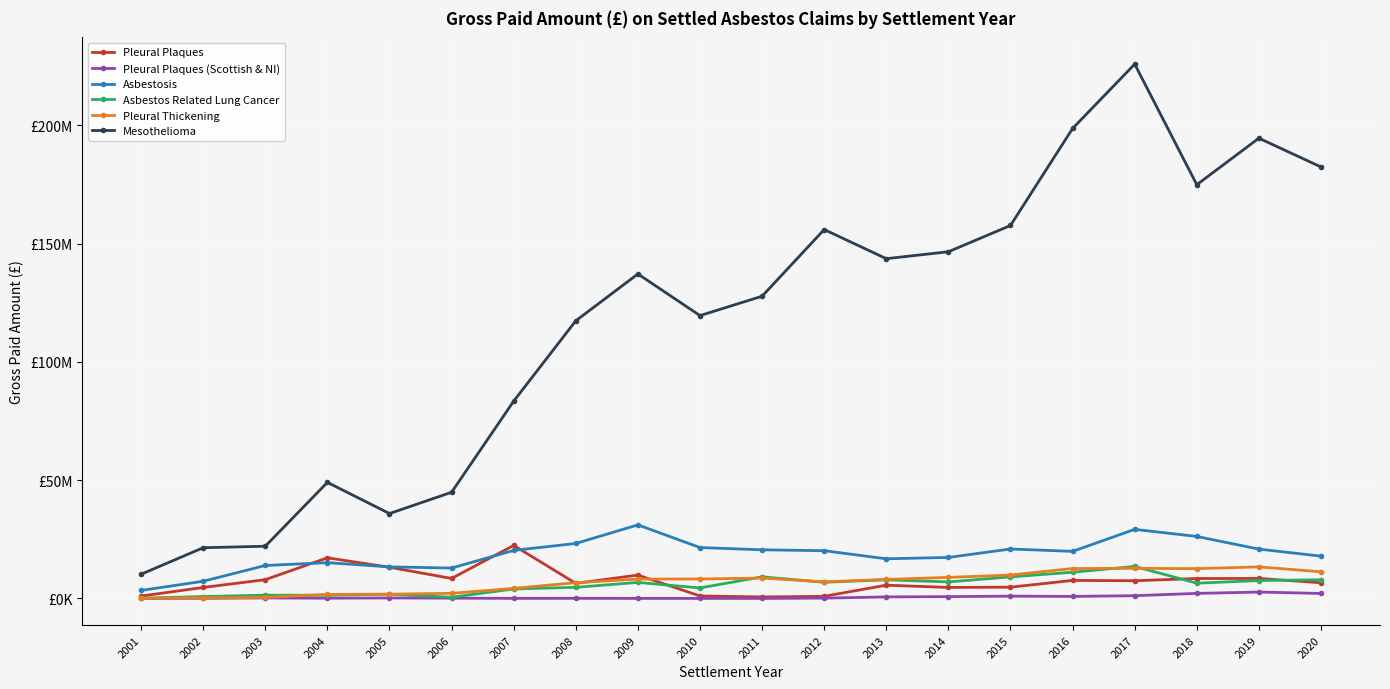

Where is Pleural Plaques nearest to the value 11517813?

2009